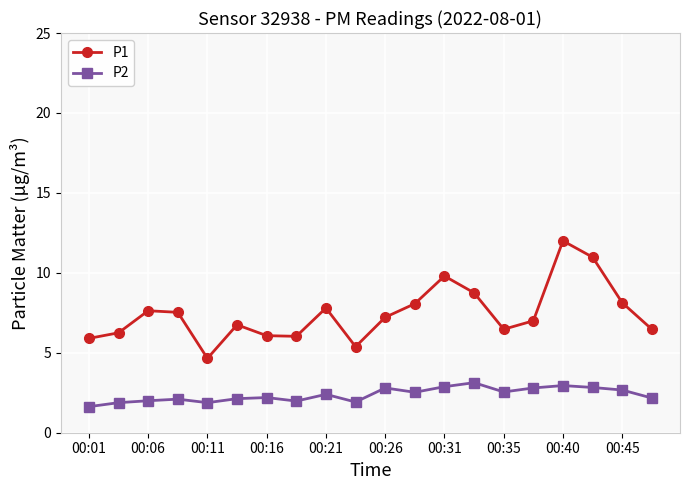

List the series in order of their peak value, highest first.

P1, P2